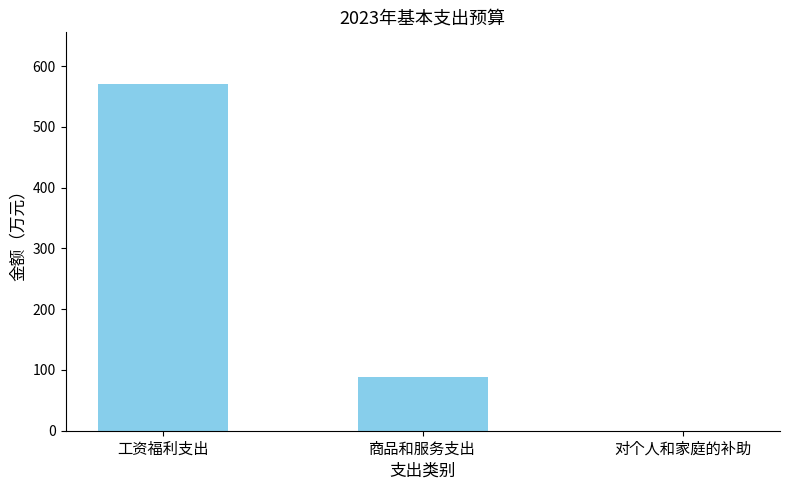

Which label corresponds to the largest value in the chart?

工资福利支出